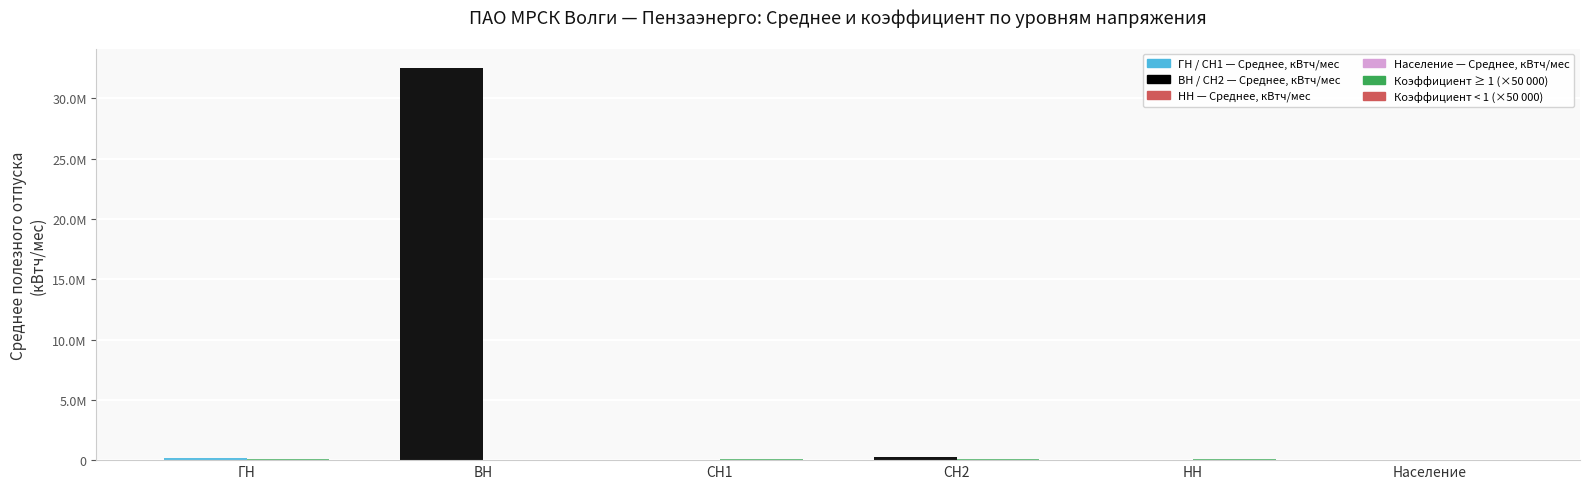

Does the chart contain stacked bars?

No